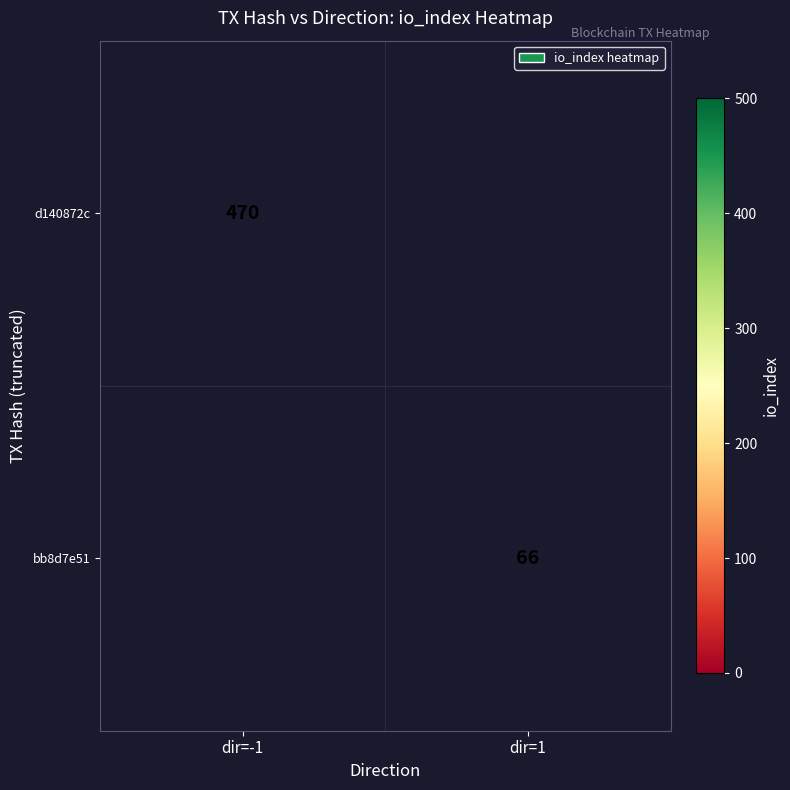

How many distinct data groups are displayed?

2